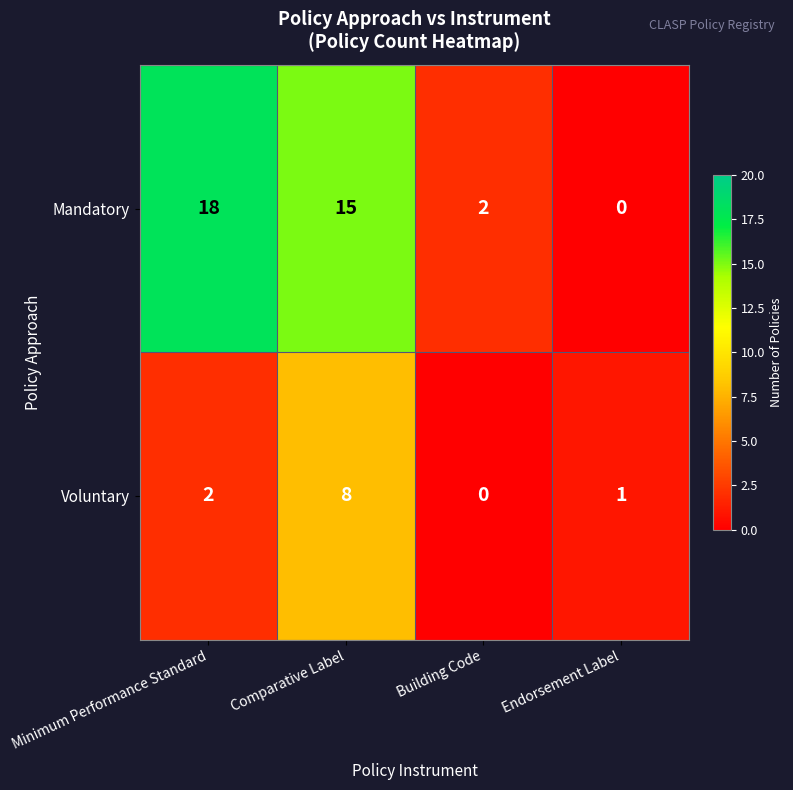

What is the sum of the Mandatory values at Building Code and Minimum Performance Standard?

20